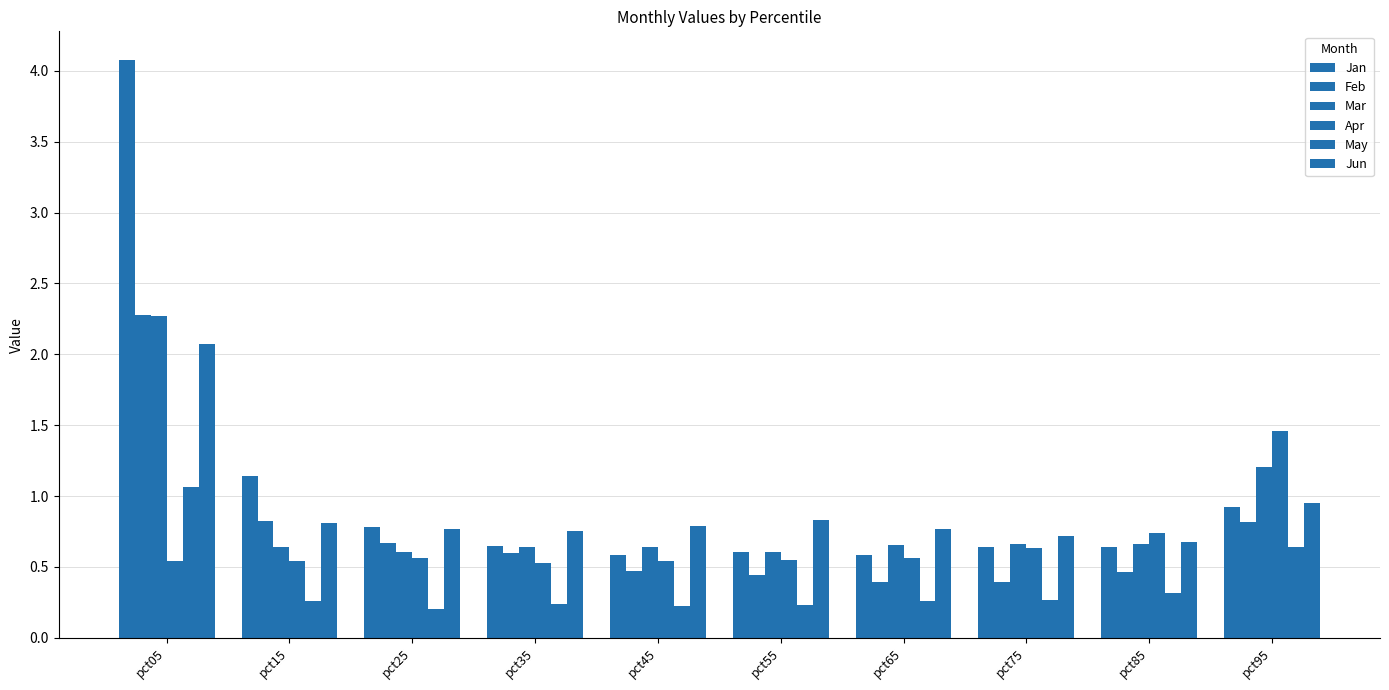

At how many categories does at least one series exceed 0?

10